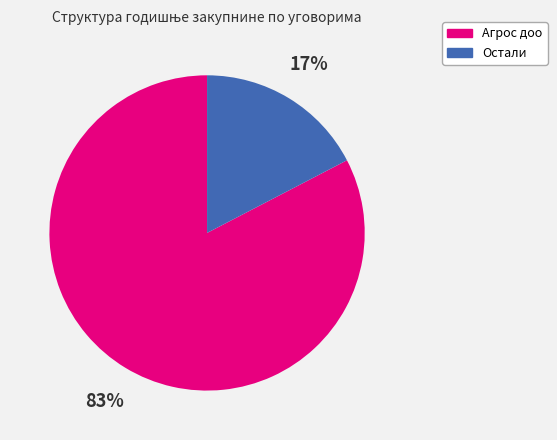

To the nearest percent, what is the average slice percentage?

50%